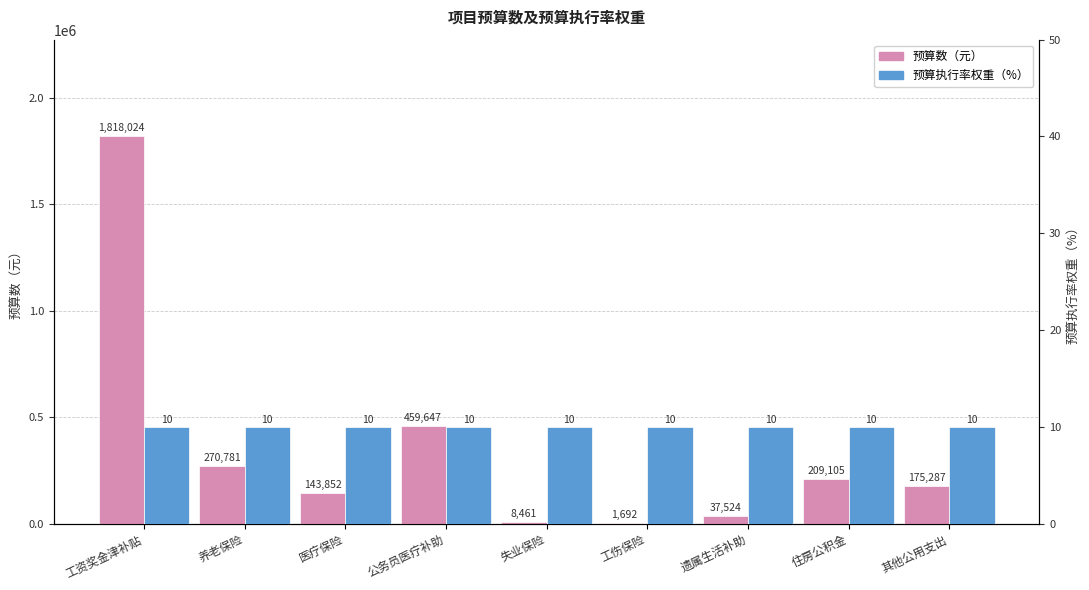

Which series has the largest total across all categories?

预算数